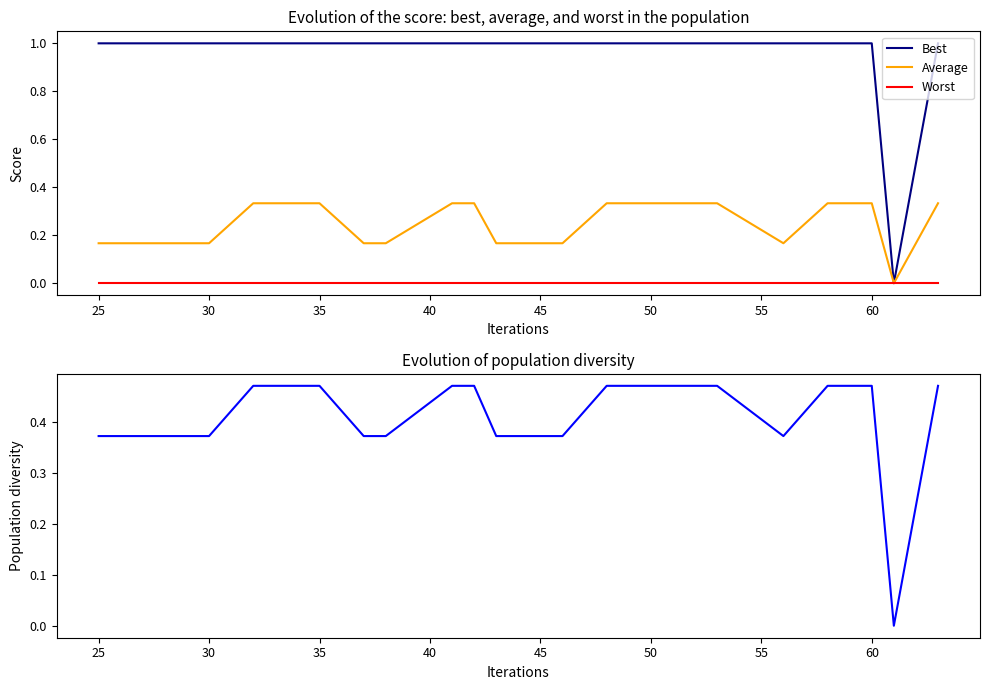

Does the chart display data point markers on the line(s)?

No